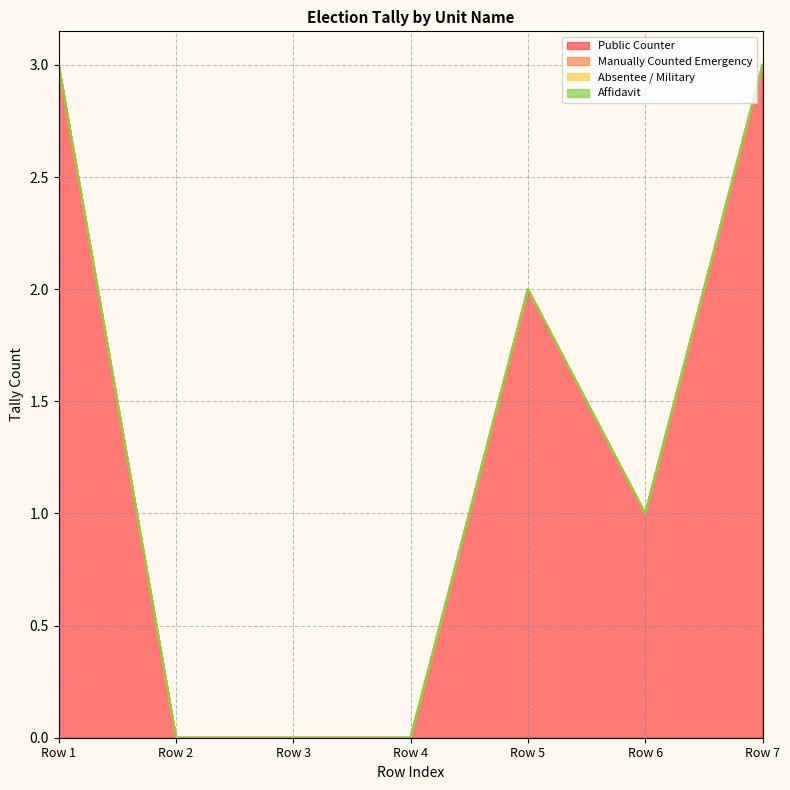

Is the value of Affidavit at Row 3 greater than the value of Manually Counted Emergency at Row 1?

No